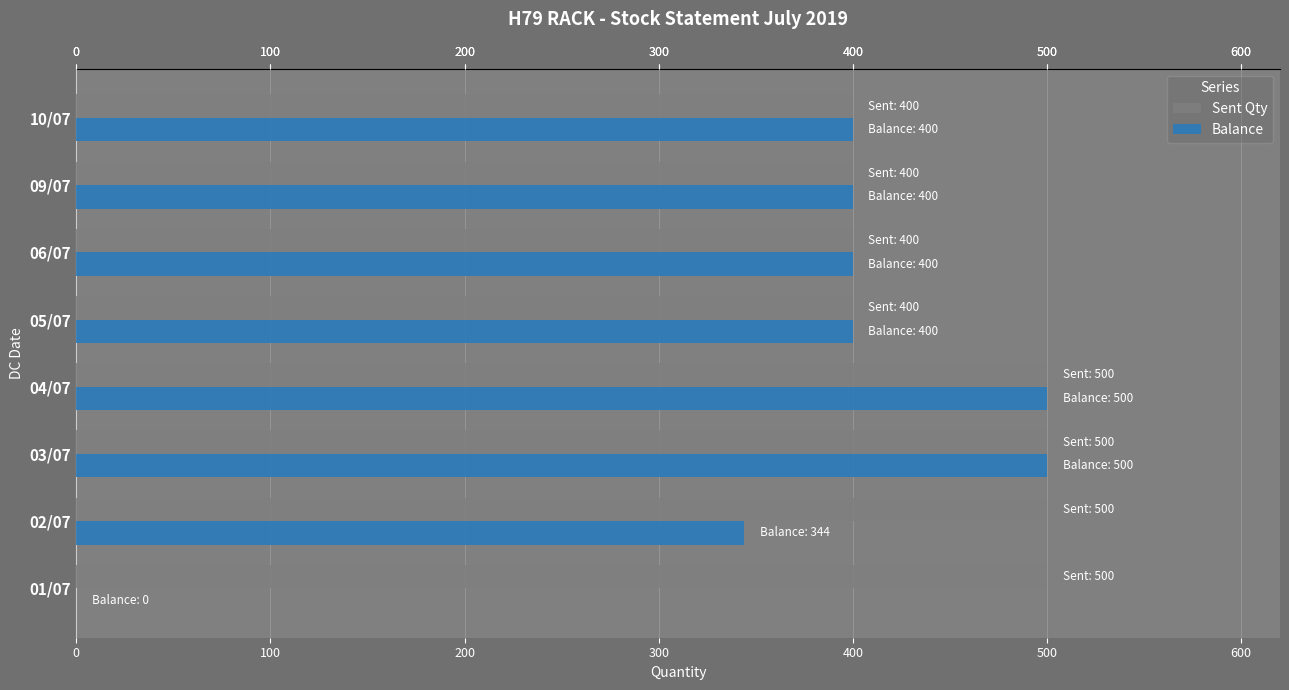

What is the highest value of the Balance series?

500